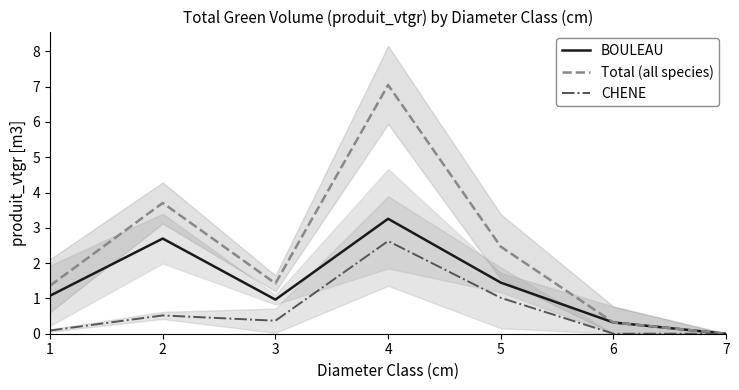

Rank the series by their average value, from highest to lowest.

Total (all species), BOULEAU, CHENE